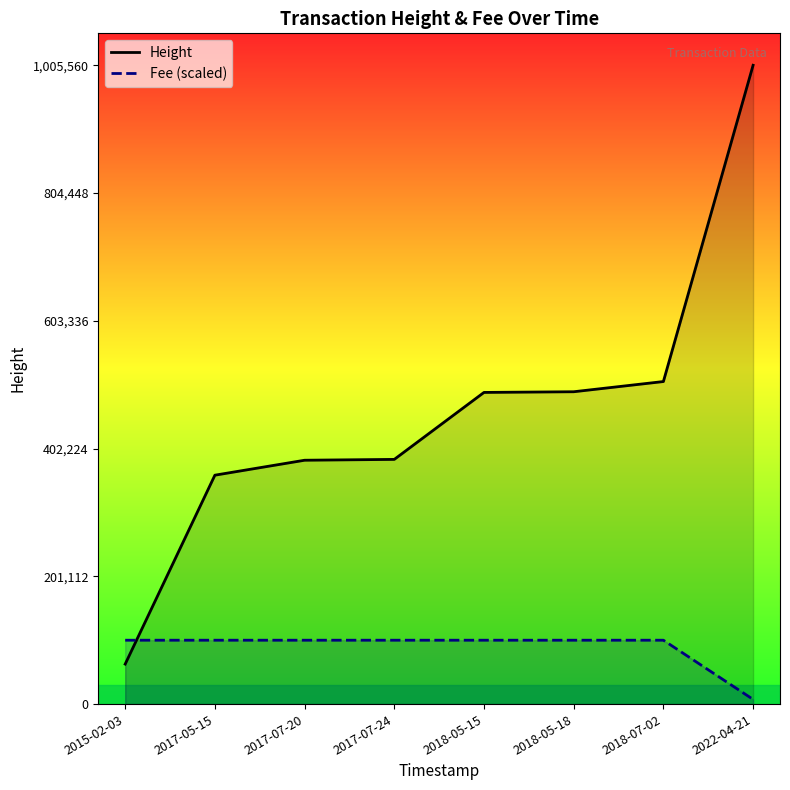

What is the value of the Height point at the 4th from the left?

385177.0